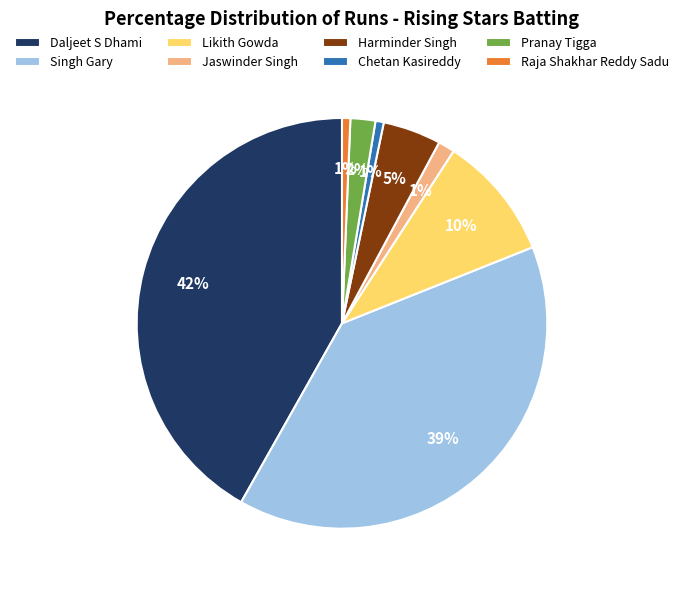

Which category has the biggest portion of the pie?

Daljeet S Dhami